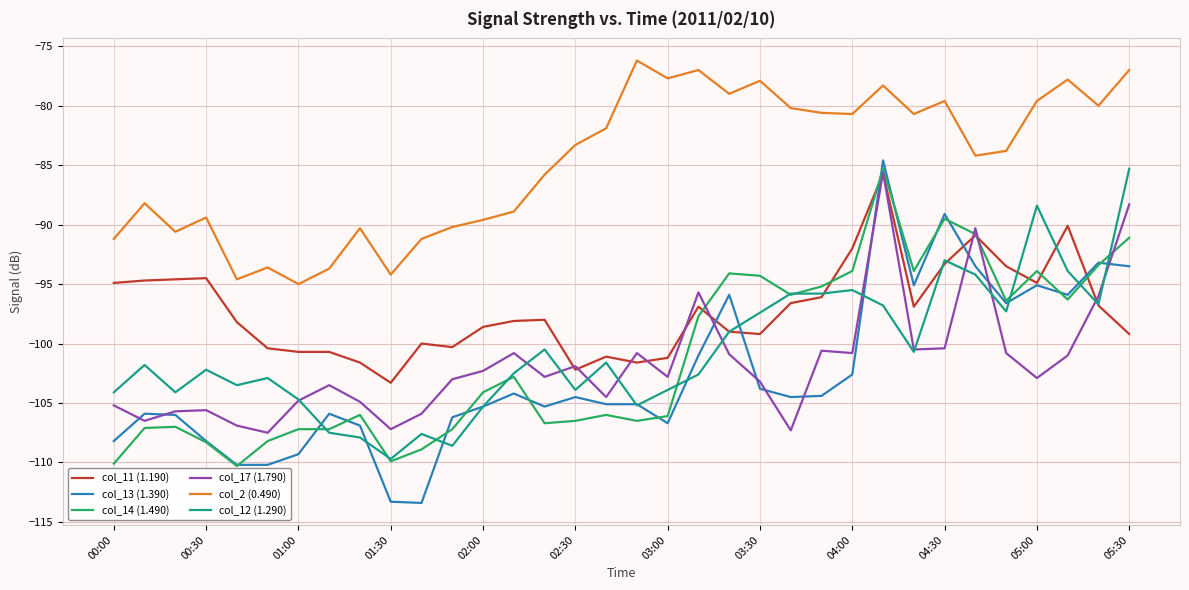

How many lines are shown in the chart?

6